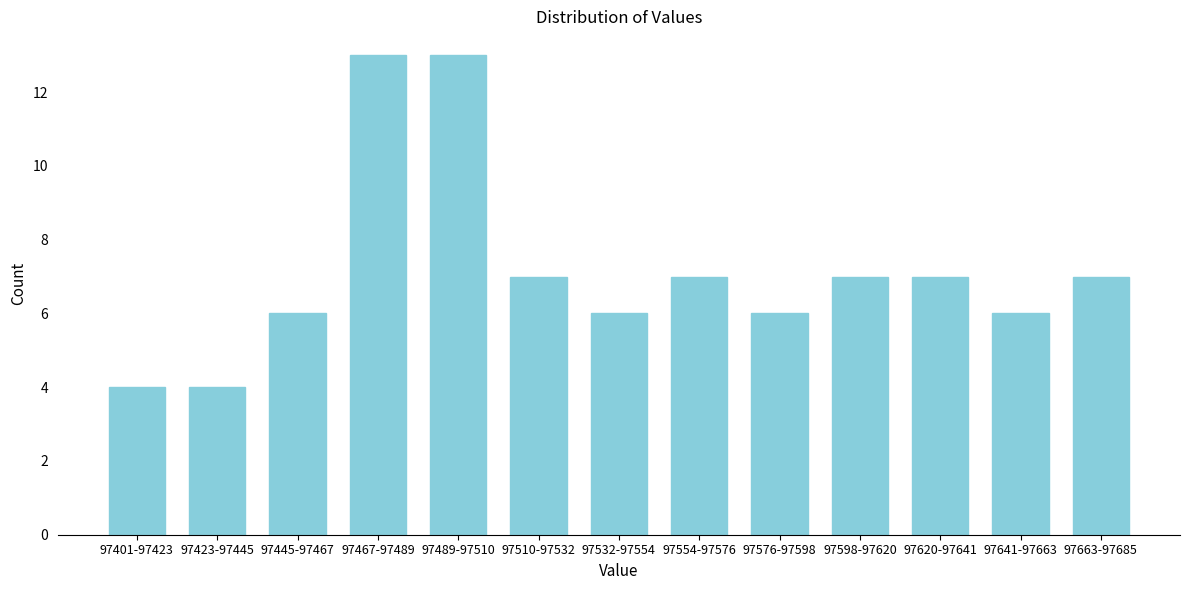

Reading left to right, extract all data points from this chart.

4	4	6	13	13	7	6	7	6	7	7	6	7